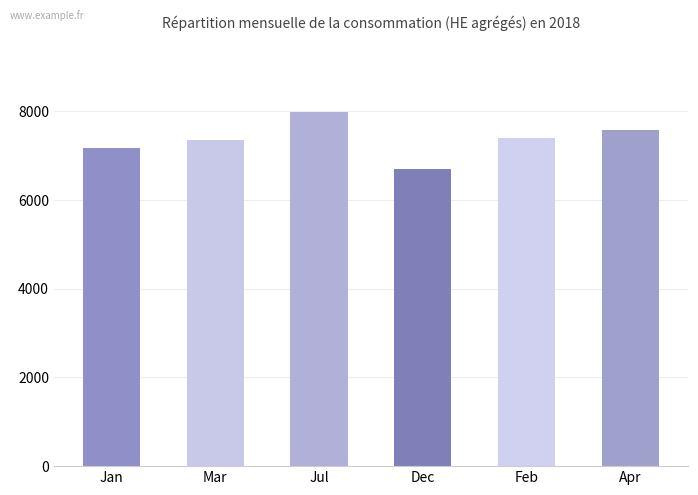

What value does the data have at Jul, to the nearest 100?

8000